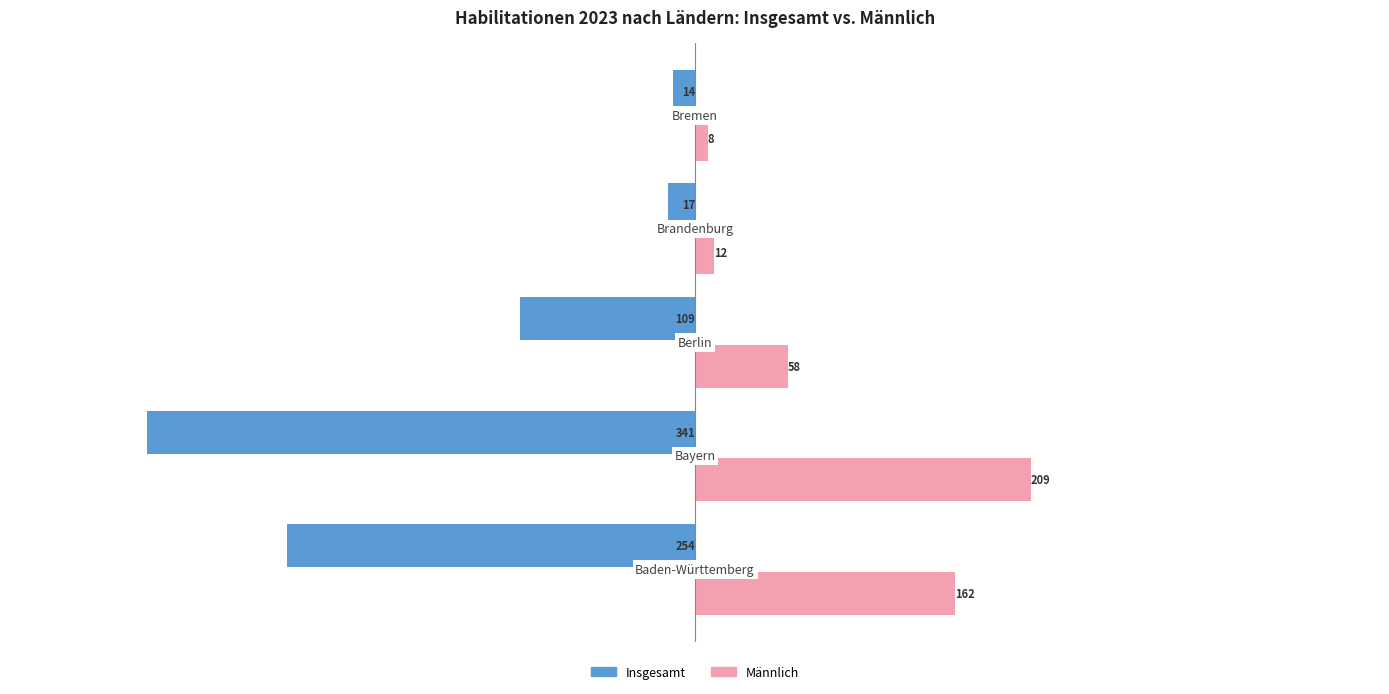

Which series has the largest range (max minus min)?

Insgesamt